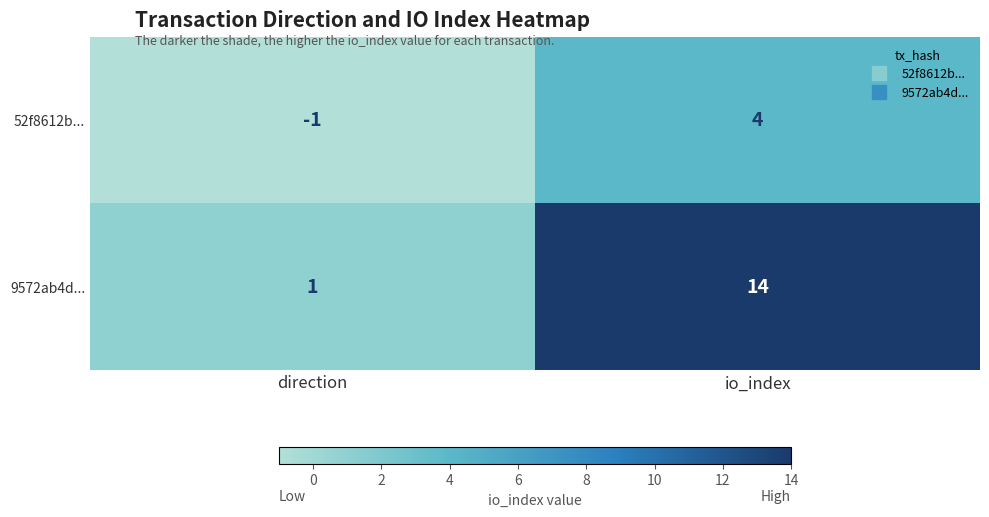

Which series changed the most between direction and io_index?

9572ab4d...